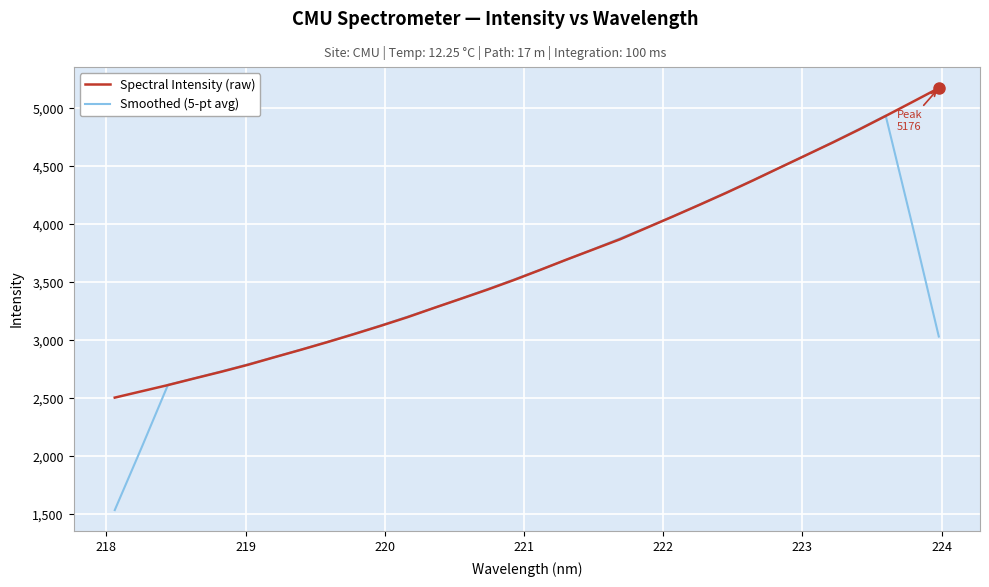

Rank the series by their average value, from highest to lowest.

Spectral Intensity (raw), Smoothed (5-pt avg)